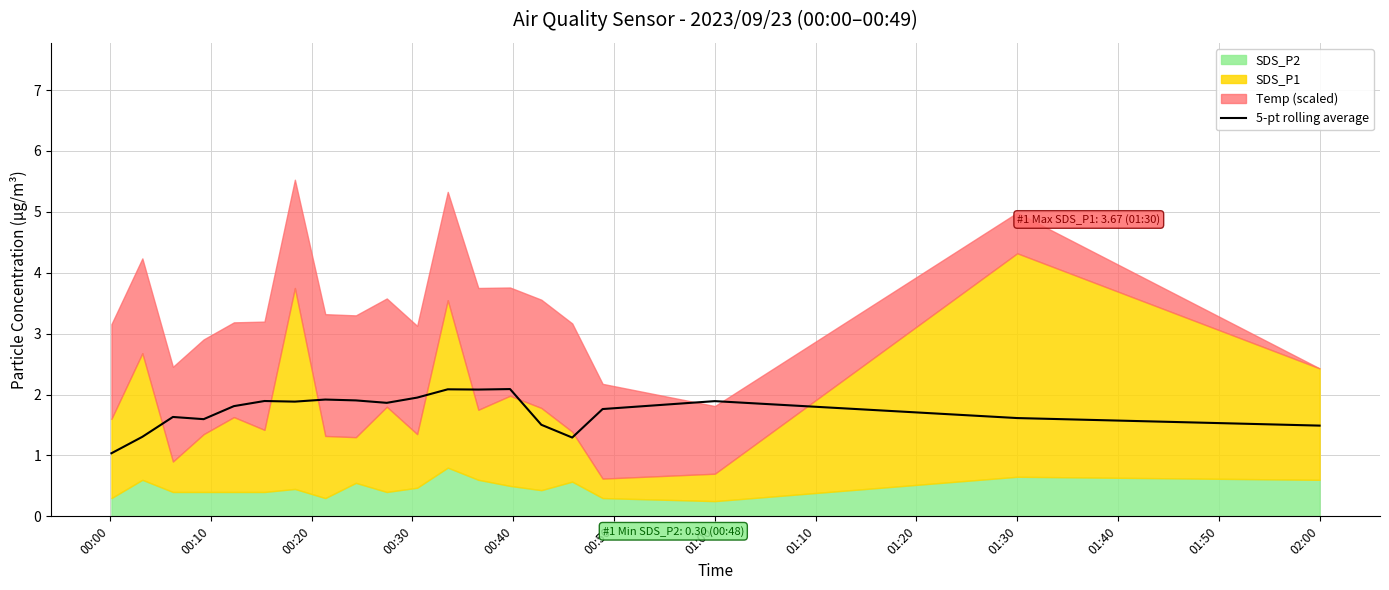

What is the lowest value of the 5-pt rolling average series?

1.0